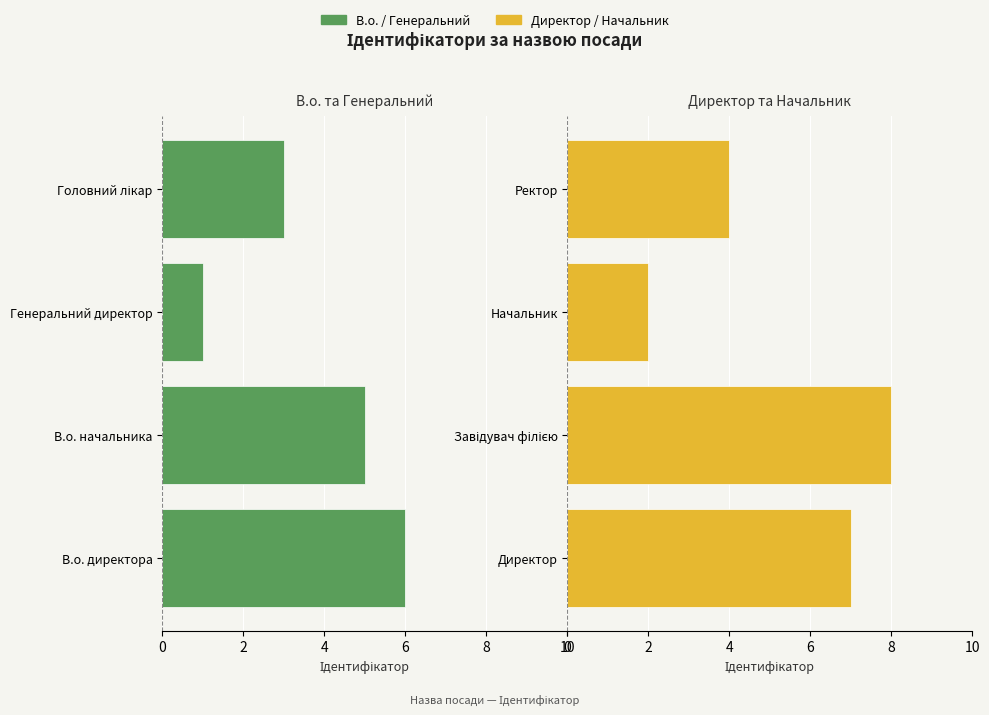

Which series has the largest total across all categories?

Директор / Начальник